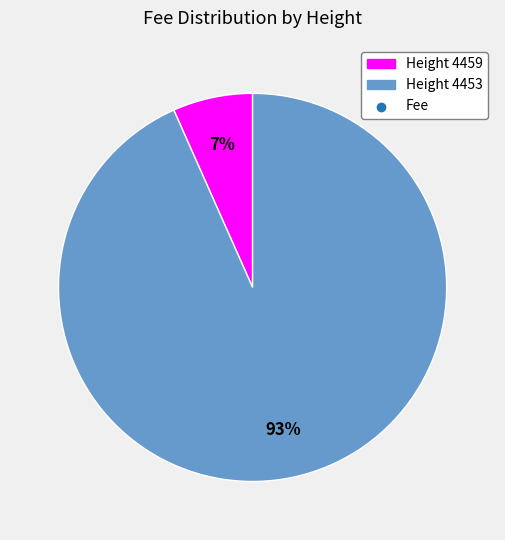

To the nearest percent, what is the average slice percentage?

50%